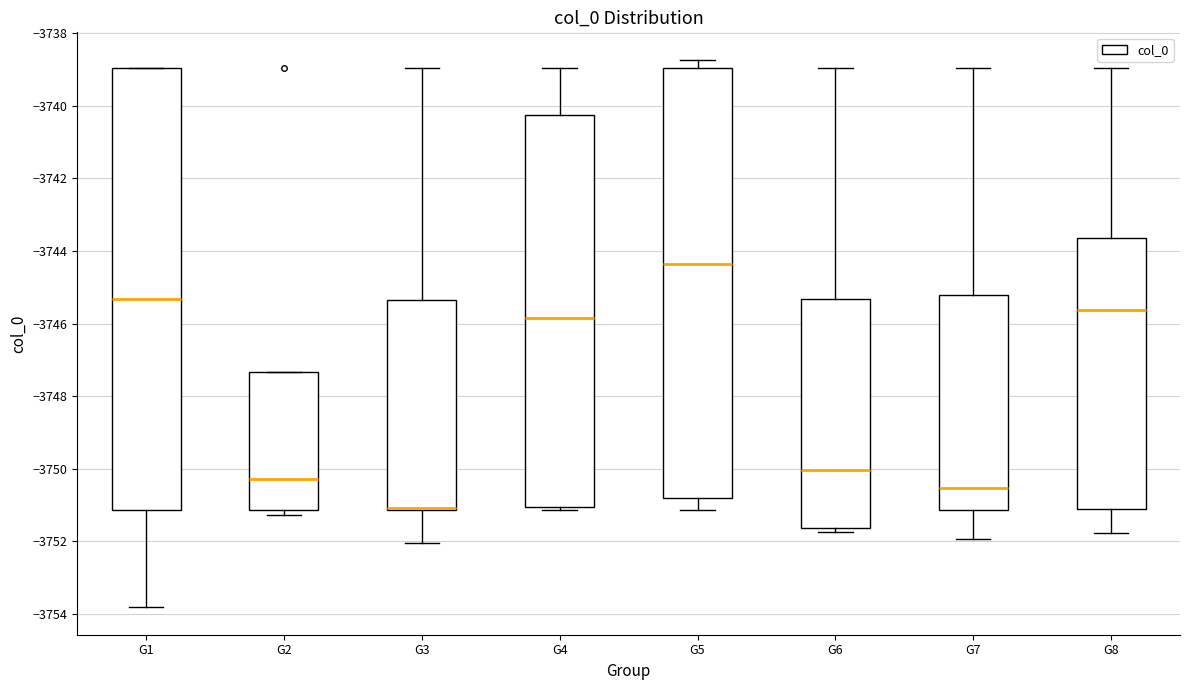

Where is the lower edge of the box for G1 on the y-axis? The values are not printed on the chart, so give them approximately, as read against the axis.

-3751.2